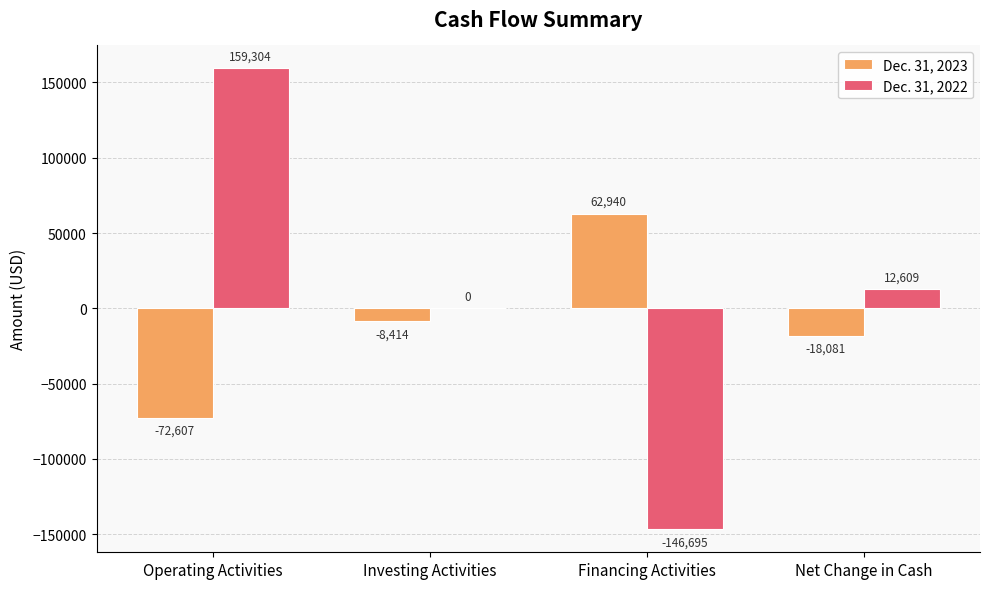

Reading left to right, list all the values displayed in this chart.

Dec. 31, 2023: -72607	-8414	62940	-18081
Dec. 31, 2022: 159304	0	-146695	12609